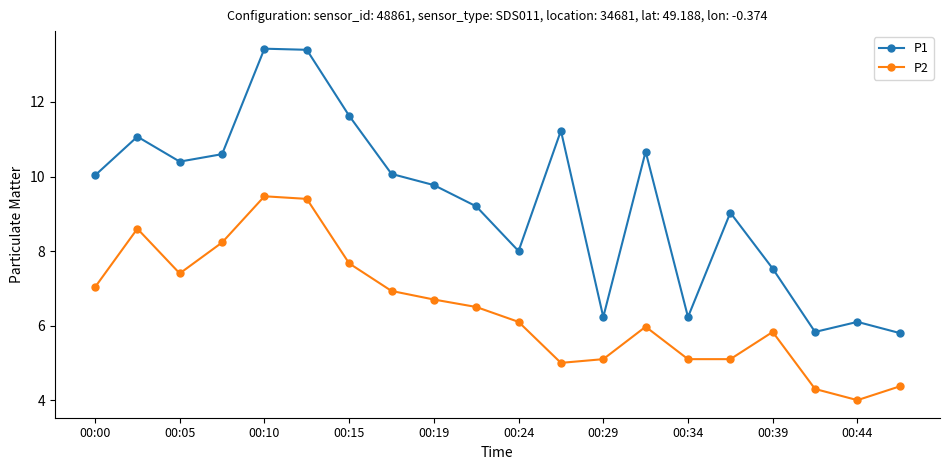

In P1, how many points are lower than both neighbors (excluding endpoints)?

5